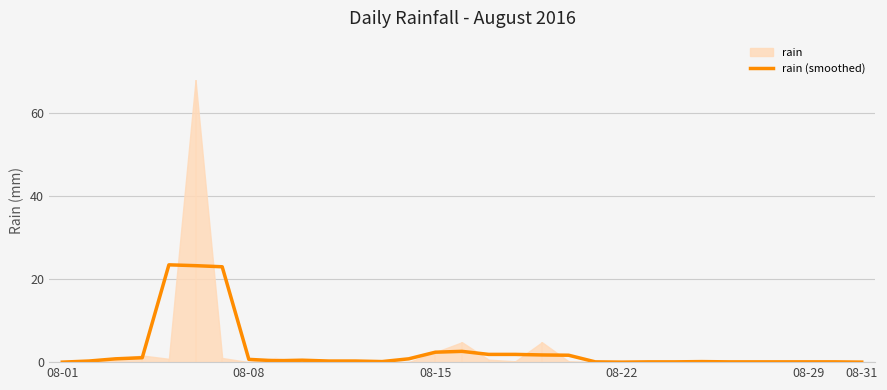

What is the highest value of the rain (smoothed) series?

23.5